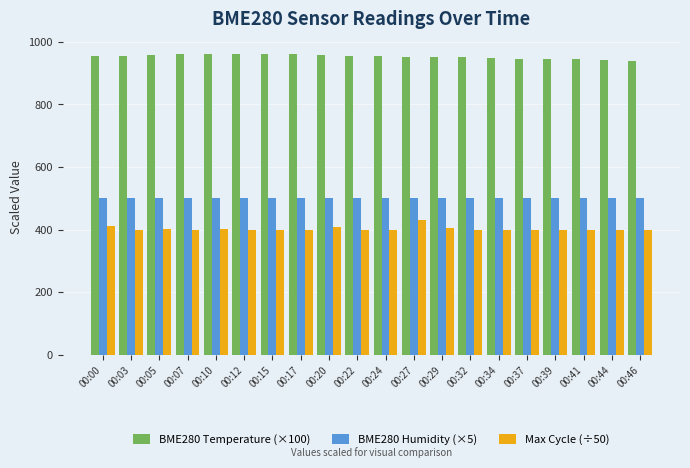

Does the chart contain stacked bars?

No